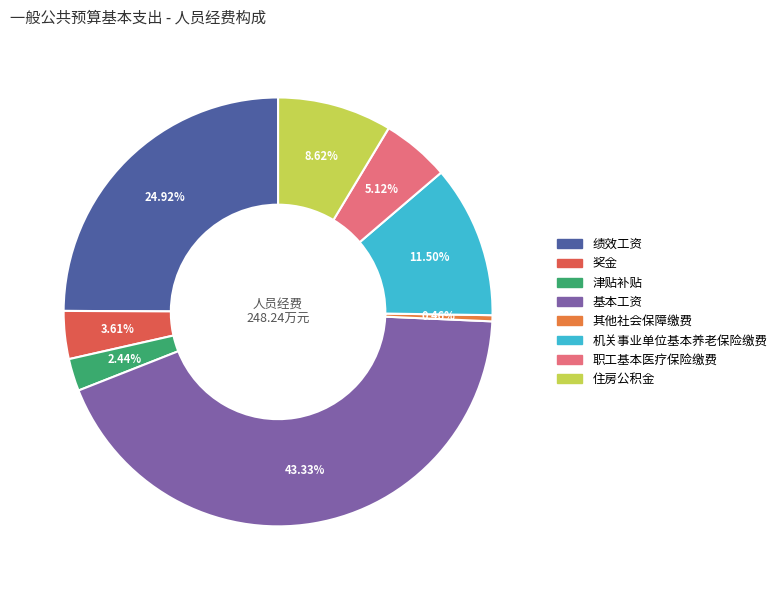

Rank the categories by value from highest to lowest.

基本工资, 绩效工资, 机关事业单位基本养老保险缴费, 住房公积金, 职工基本医疗保险缴费, 奖金, 津贴补贴, 其他社会保障缴费